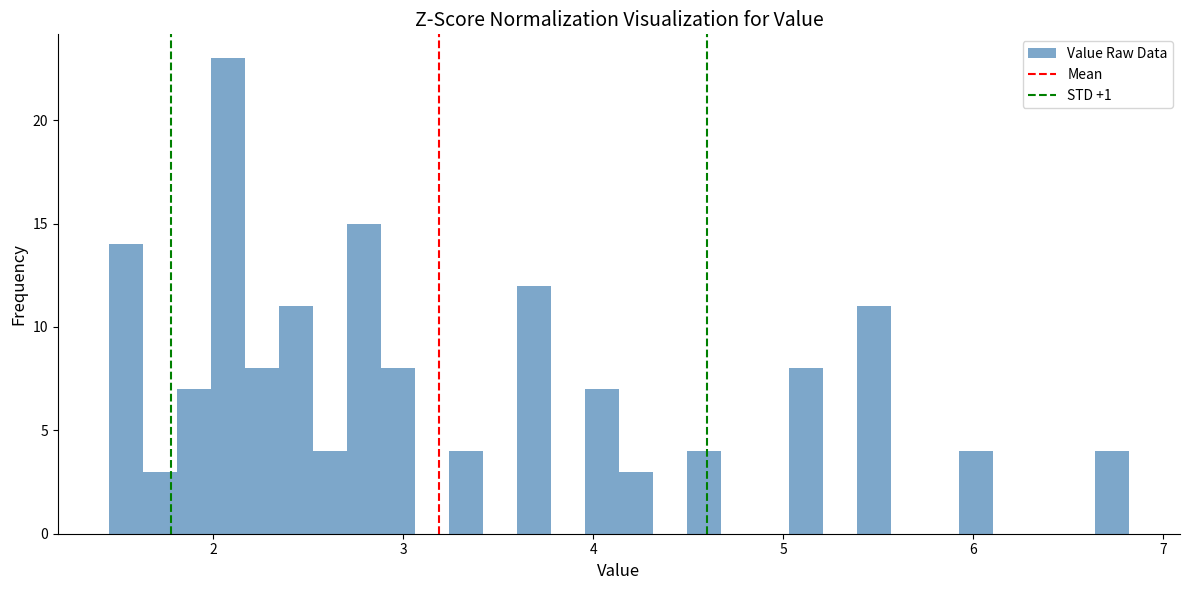

Around what value on the x-axis is the tallest bar? Give the approximate position of its centre, as read against the axis.

2.1